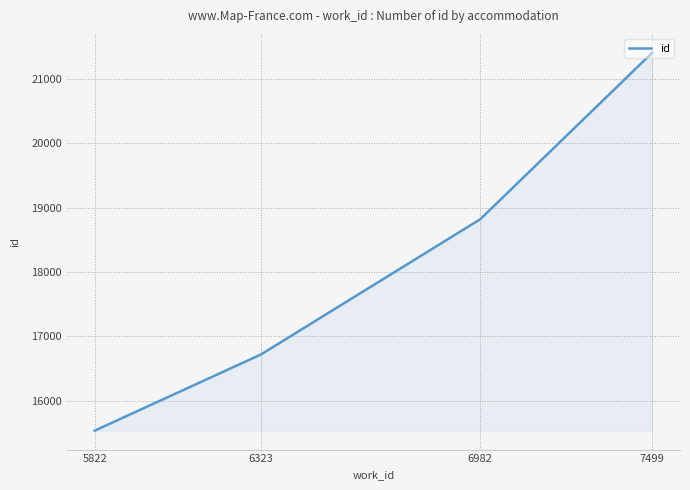

What is the sum of all values?

72478